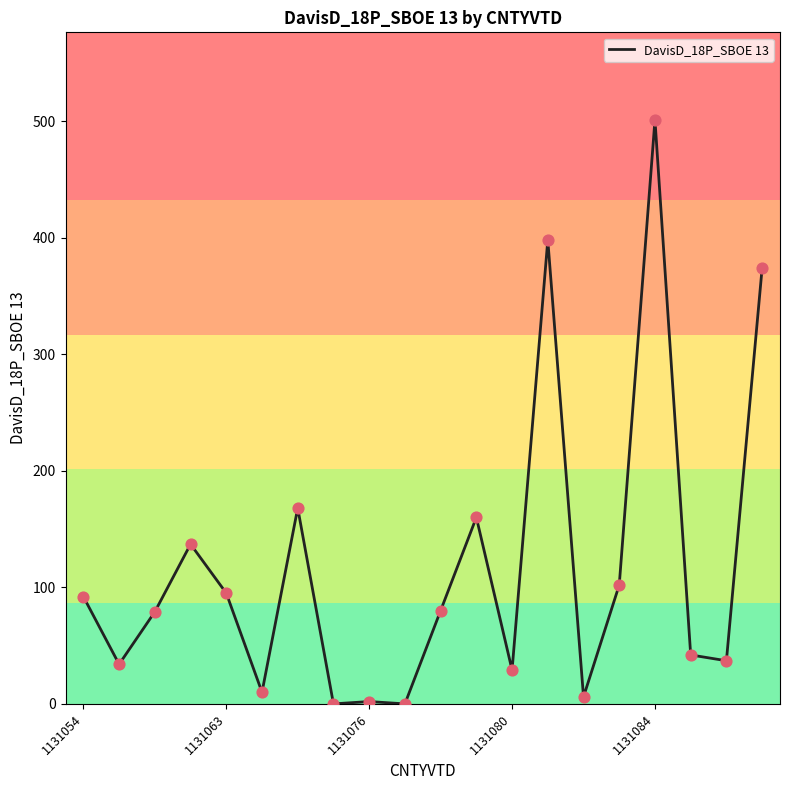

What is the maximum value shown in the chart?

501